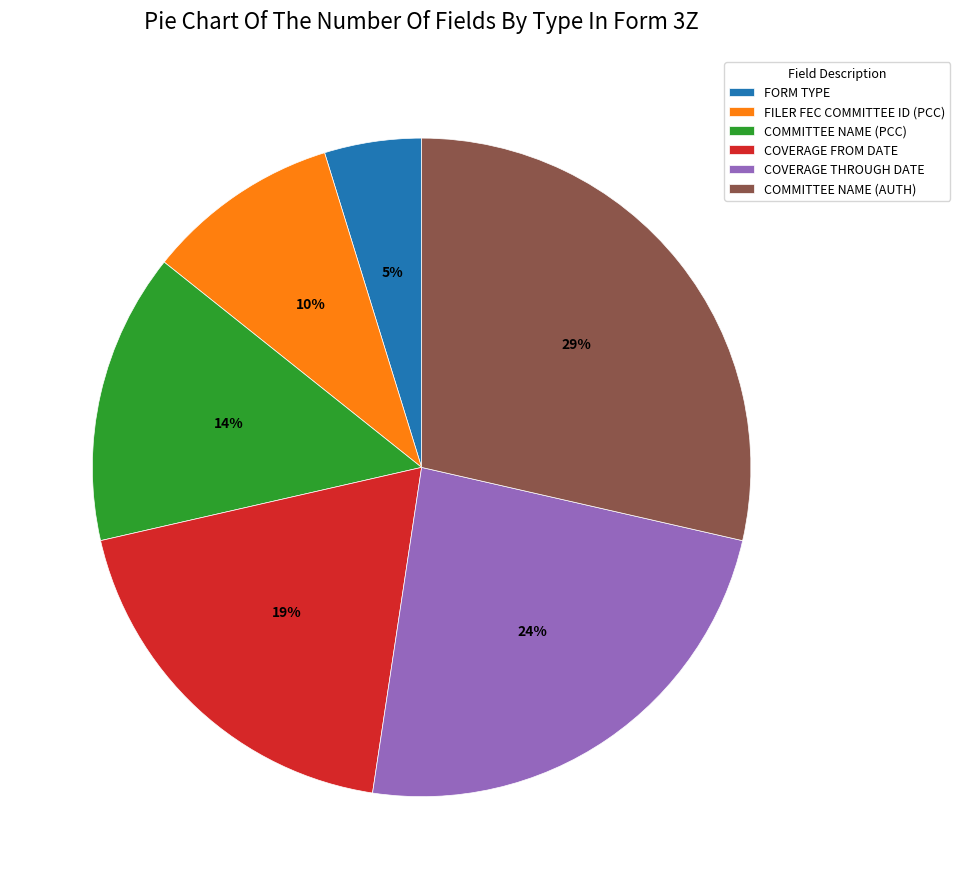

Rank the categories by value from lowest to highest.

FORM TYPE, FILER FEC COMMITTEE ID (PCC), COMMITTEE NAME (PCC), COVERAGE FROM DATE, COVERAGE THROUGH DATE, COMMITTEE NAME (AUTH)